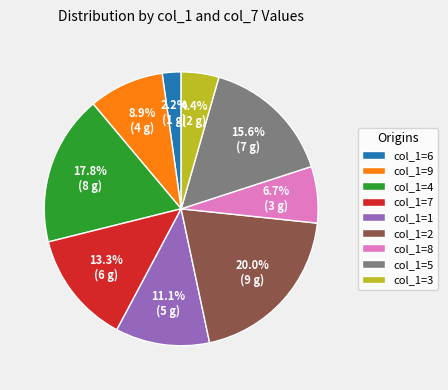

Count the number of slices in the pie.

9